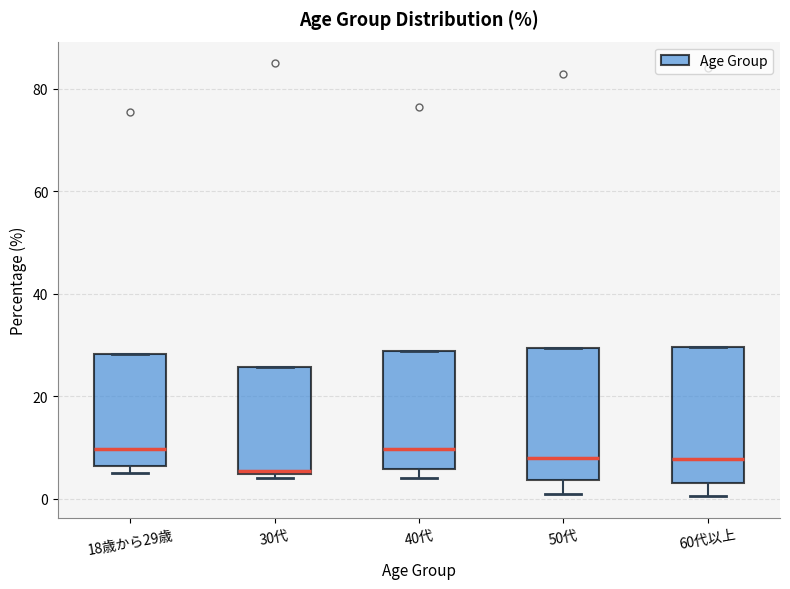

Where is the upper edge of the box for 40代 on the y-axis? The values are not printed on the chart, so give them approximately, as read against the axis.

28